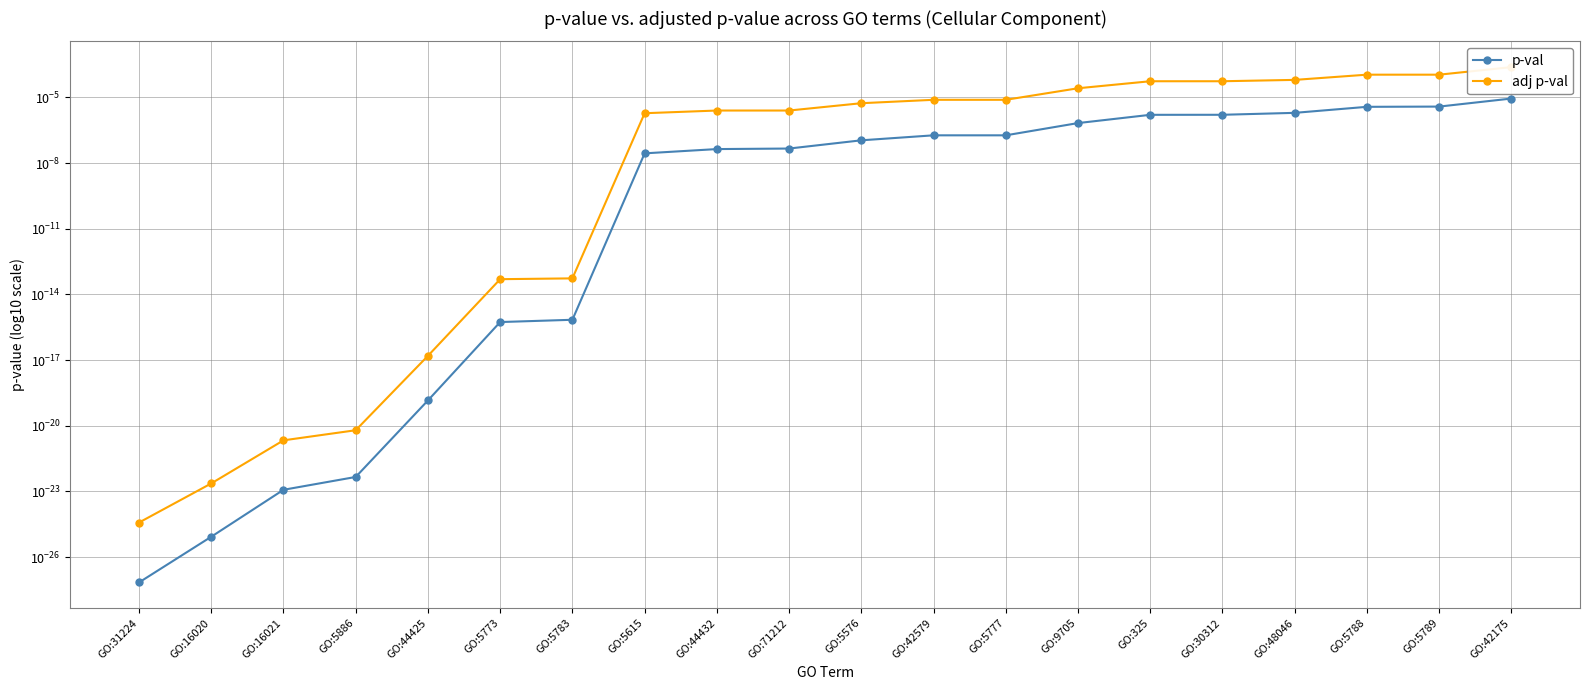

True or false: adj p-val and p-val cross at least once.

False